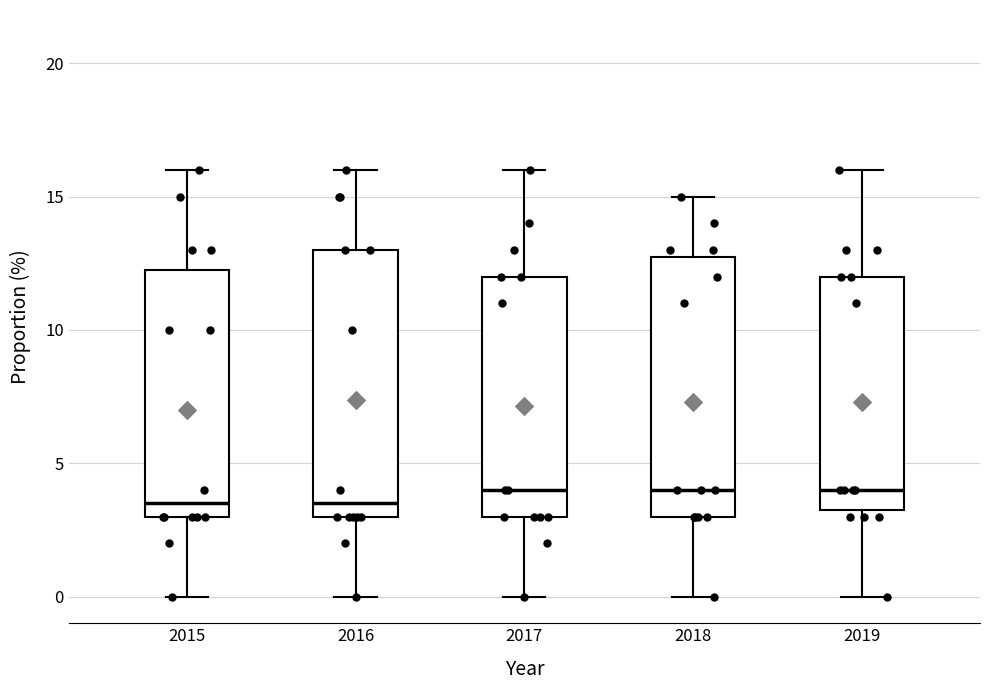

Reading left to right, read every box against the y-axis: the position of its median line, the range the box covers, and the ends of its whiskers. The values are not printed on the chart, so give them approximately, as read against the axis.

2015: median 3.5, box 3.0 to 12.5, whiskers 0.0 to 16.0
2016: median 3.5, box 3.0 to 13.0, whiskers 0.0 to 16.0
2017: median 4.0, box 3.0 to 12.0, whiskers 0.0 to 16.0
2018: median 4.0, box 3.0 to 13.0, whiskers 0.0 to 15.0
2019: median 4.0, box 3.5 to 12.0, whiskers 0.0 to 16.0